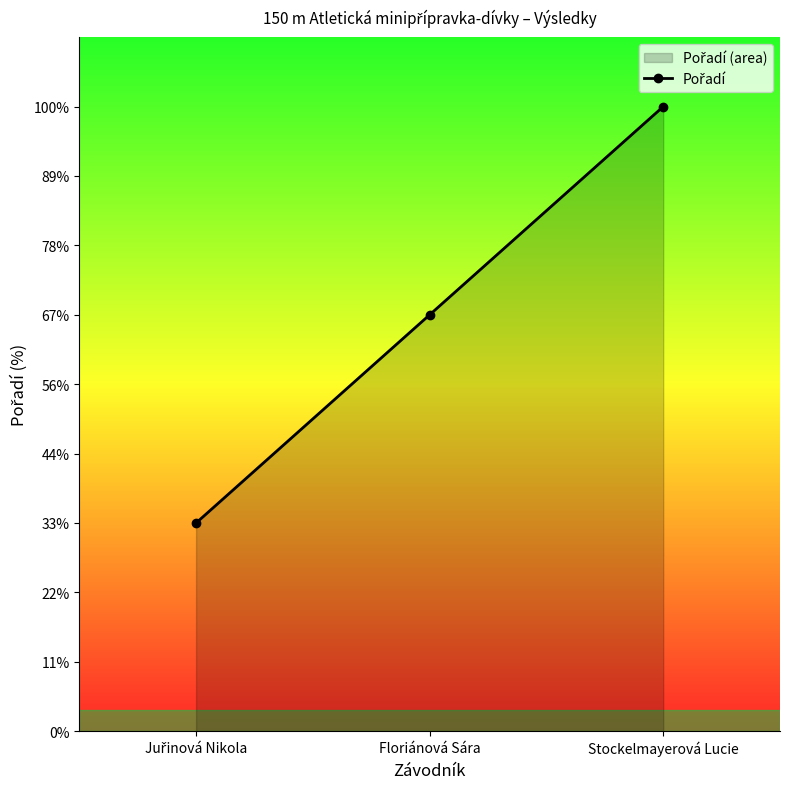

How many lines are shown in the chart?

1